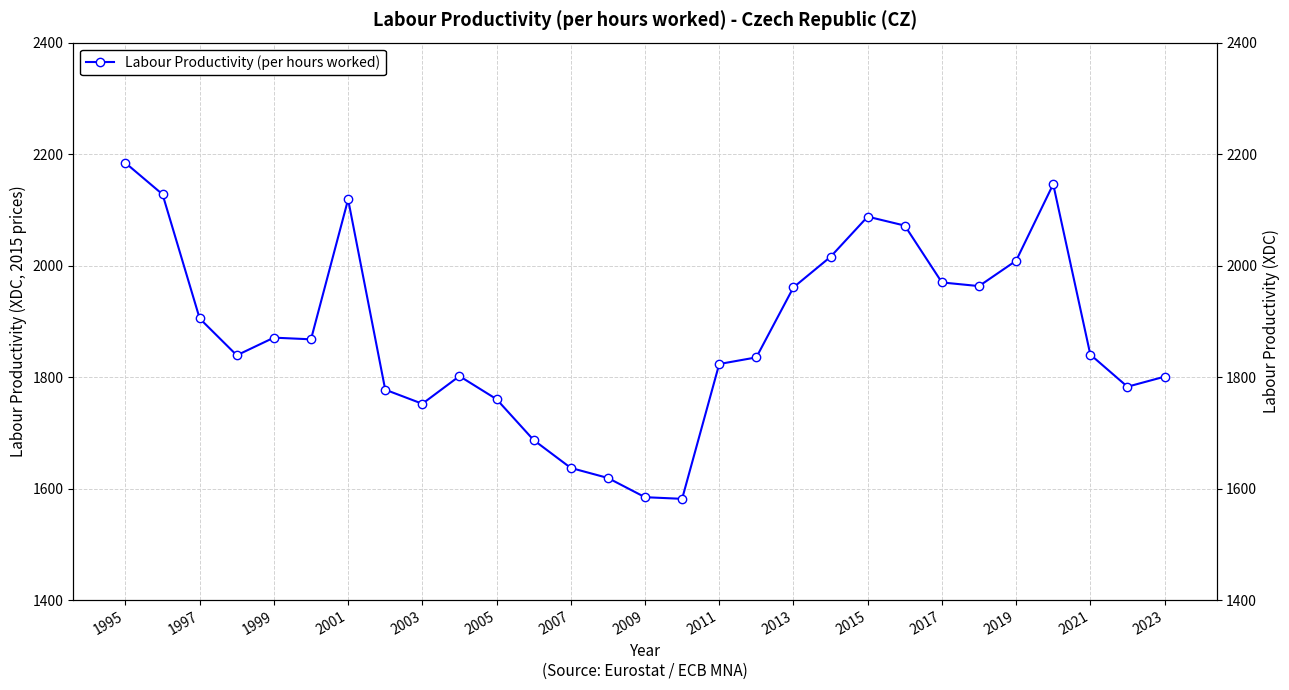

What is the greatest value displayed?

2184.3